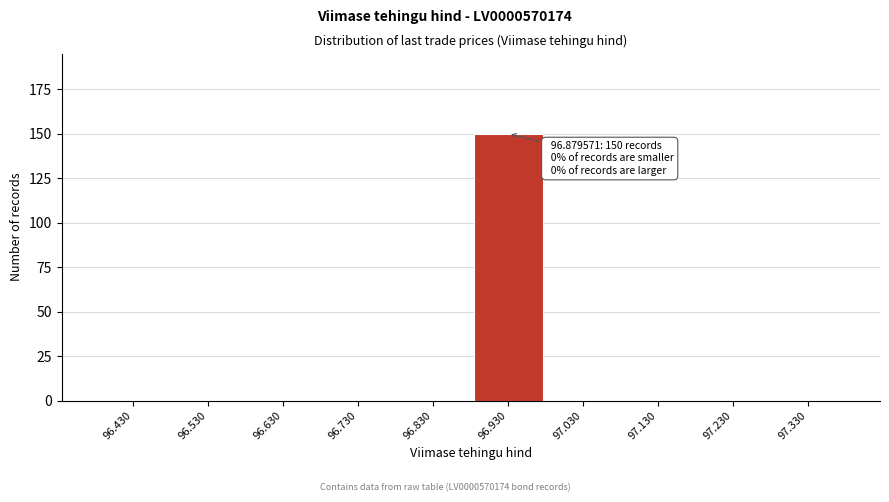

Which range on the x-axis has the tallest bar?

96.88 to 96.98